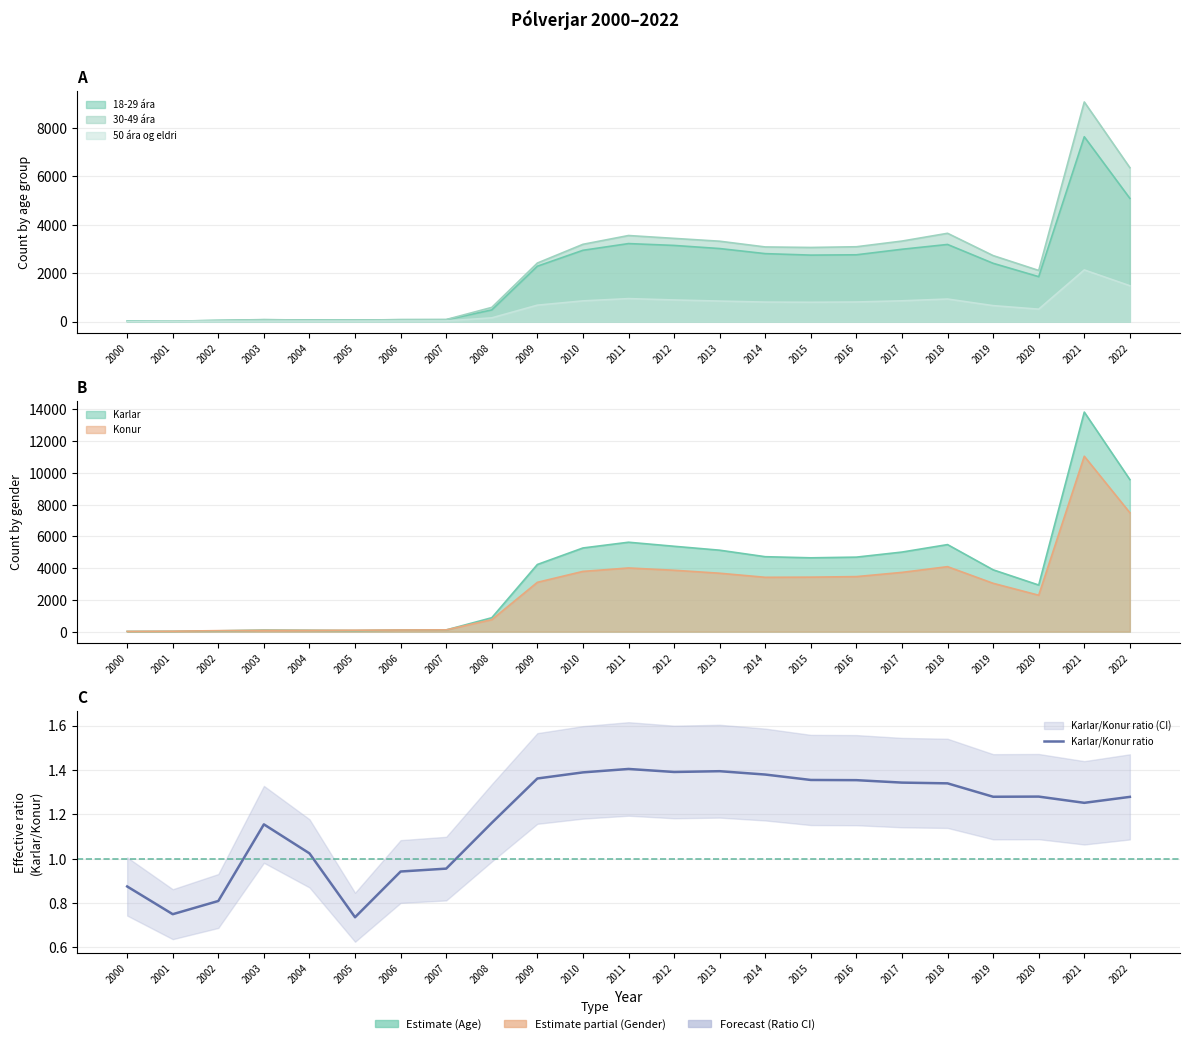

What is the difference between the maximum and second lowest values?

0.7